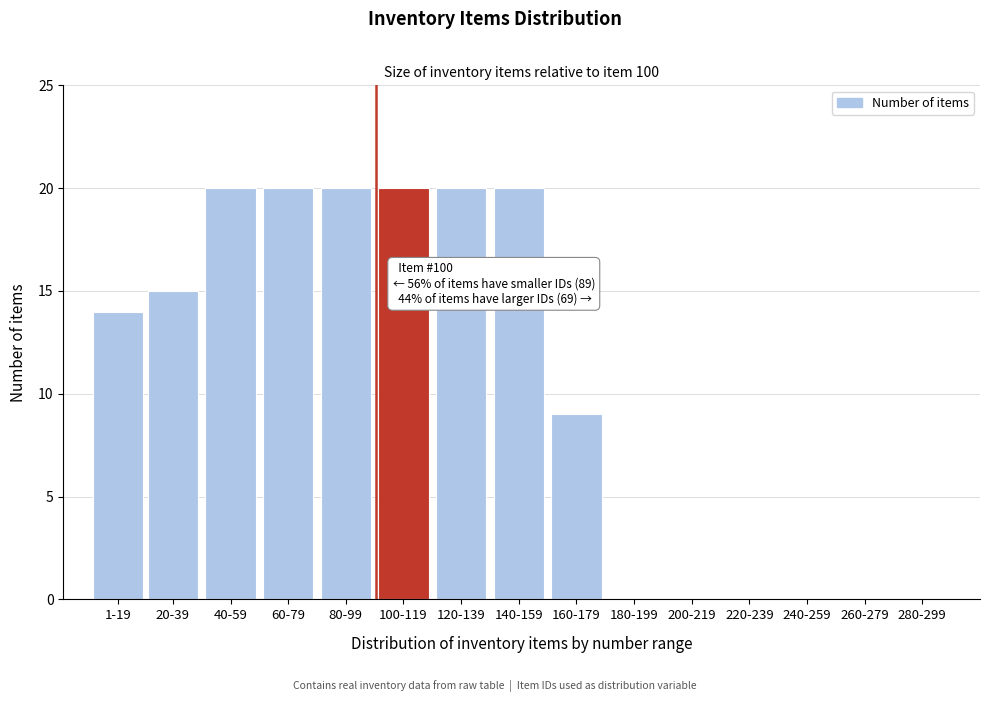

Reading left to right, list all the values displayed in this chart.

1-19=14	20-39=15	40-59=20	60-79=20	80-99=20	100-119=20	120-139=20	140-159=20	160-179=9	180-199=0	200-219=0	220-239=0	240-259=0	260-279=0	280-299=0